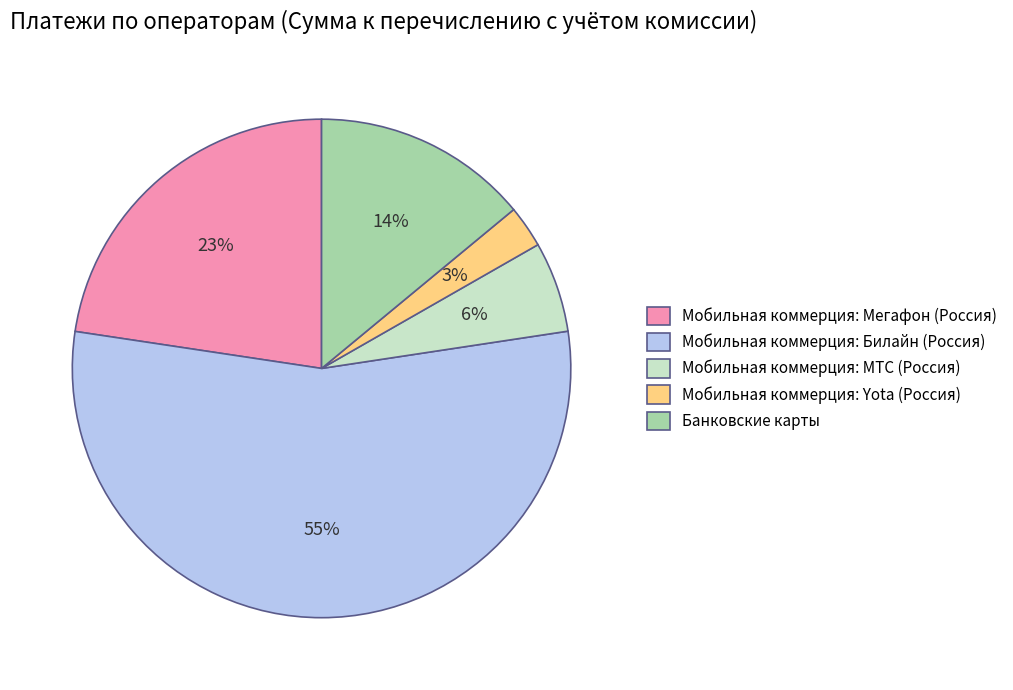

To the nearest percent, what is the average slice percentage?

20%